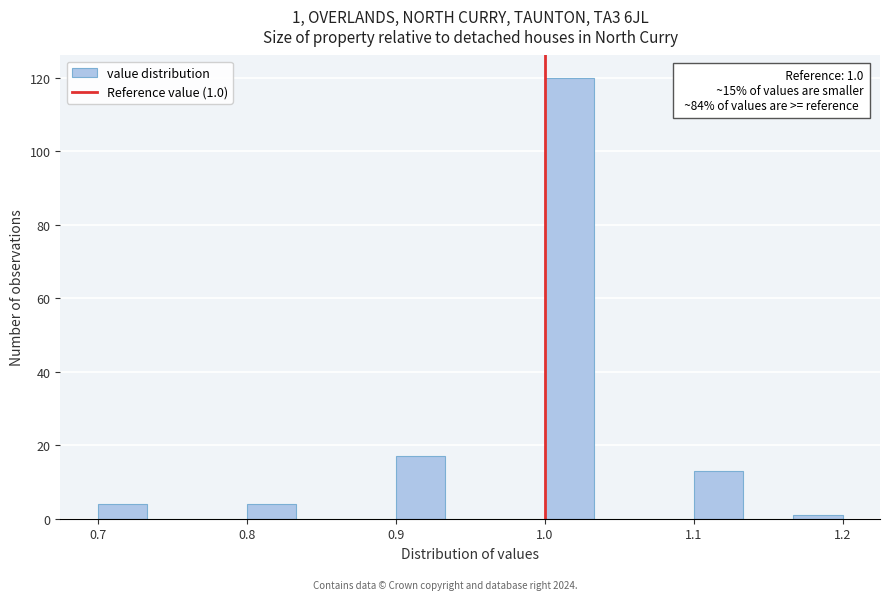

Around what value on the x-axis is the tallest bar? Give the approximate position of its centre, as read against the axis.

1.02